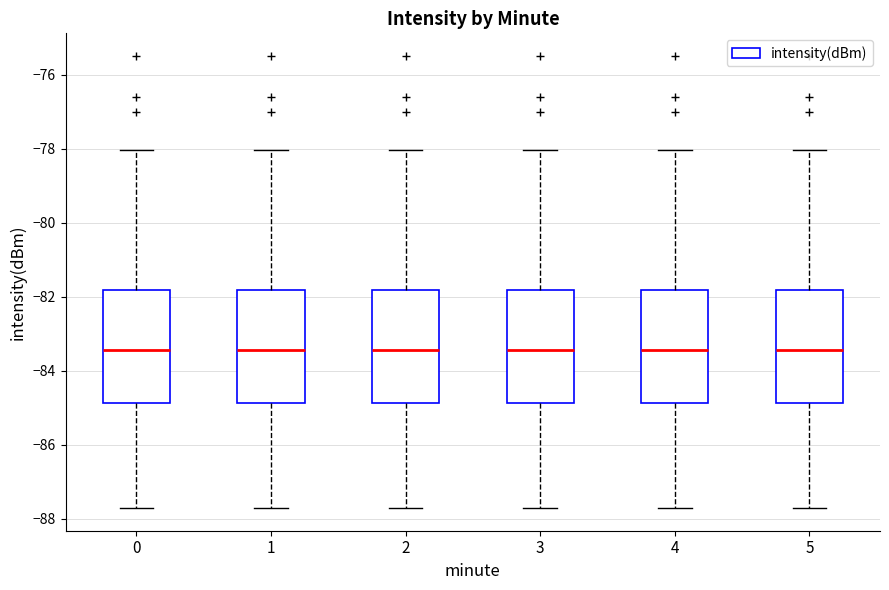

Reading left to right, transcribe this box plot: for each box, give where its median line is, the range the box spans, and where its two whiskers end, as read against the y-axis. The values are not printed on the chart, so give them approximately, as read against the axis.

0: median -83.4, box -84.8 to -81.8, whiskers -87.8 to -78.0
1: median -83.4, box -84.8 to -81.8, whiskers -87.8 to -78.0
2: median -83.4, box -84.8 to -81.8, whiskers -87.8 to -78.0
3: median -83.4, box -84.8 to -81.8, whiskers -87.8 to -78.0
4: median -83.4, box -84.8 to -81.8, whiskers -87.8 to -78.0
5: median -83.4, box -84.8 to -81.8, whiskers -87.8 to -78.0